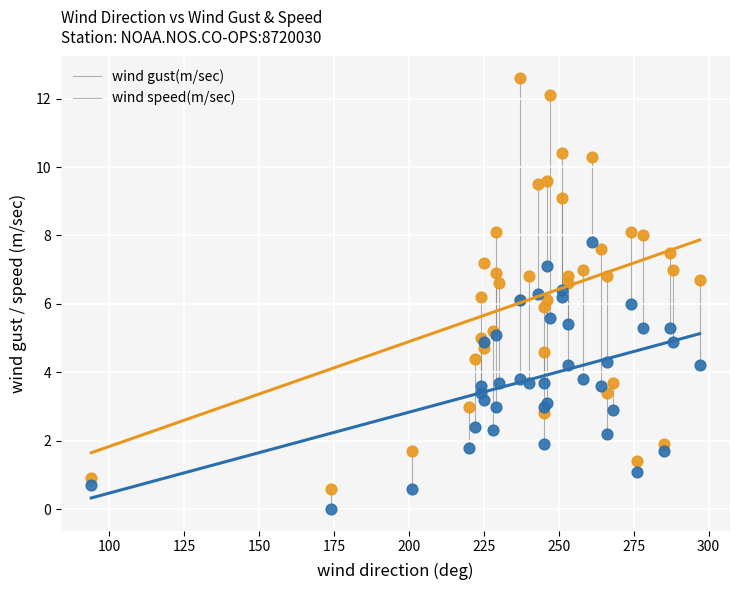

Which series reaches the minimum Y coordinate?

wind speed(m/sec)